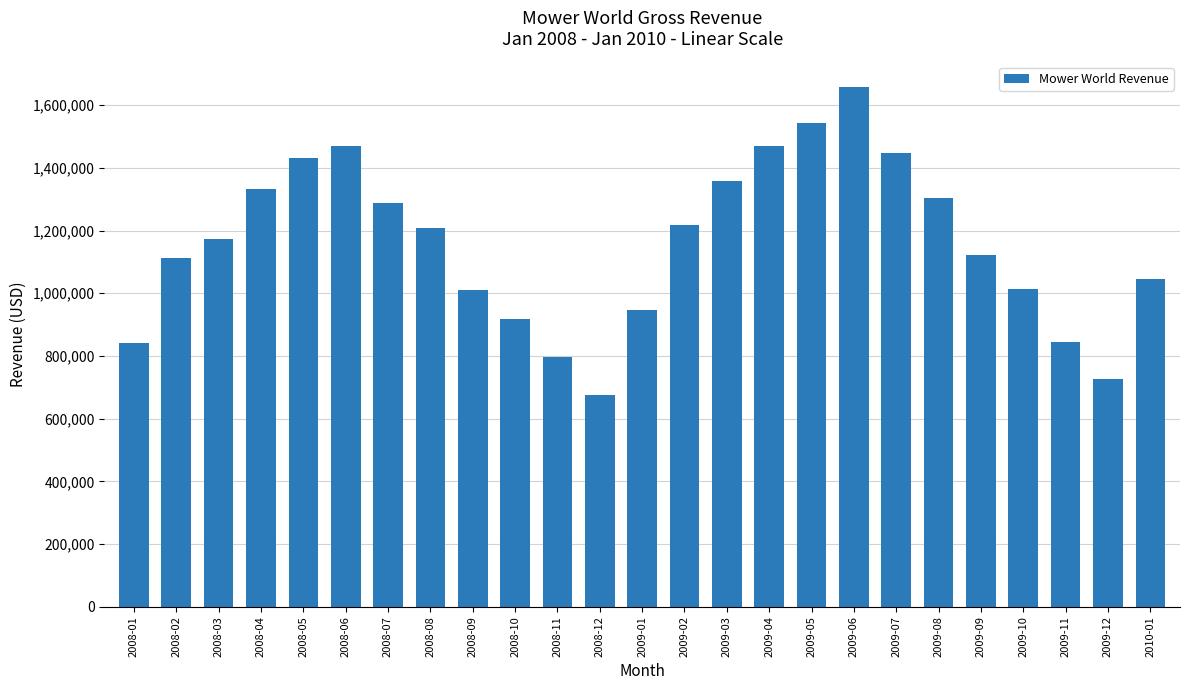

What is the label of the 13th bar from the left?

2009-01